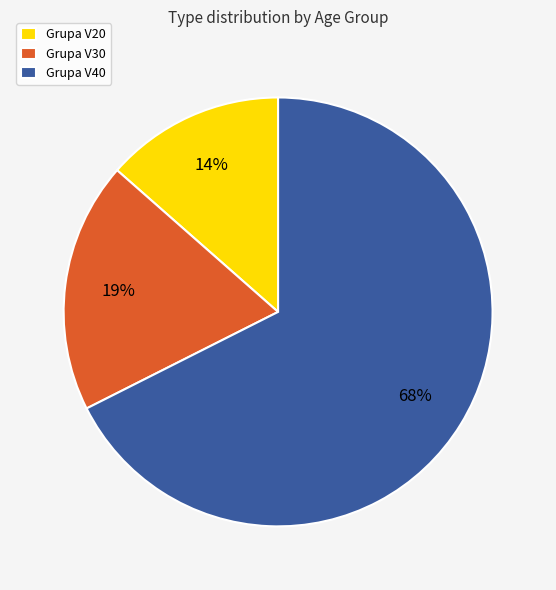

What is the largest slice in the pie chart?

Grupa V40